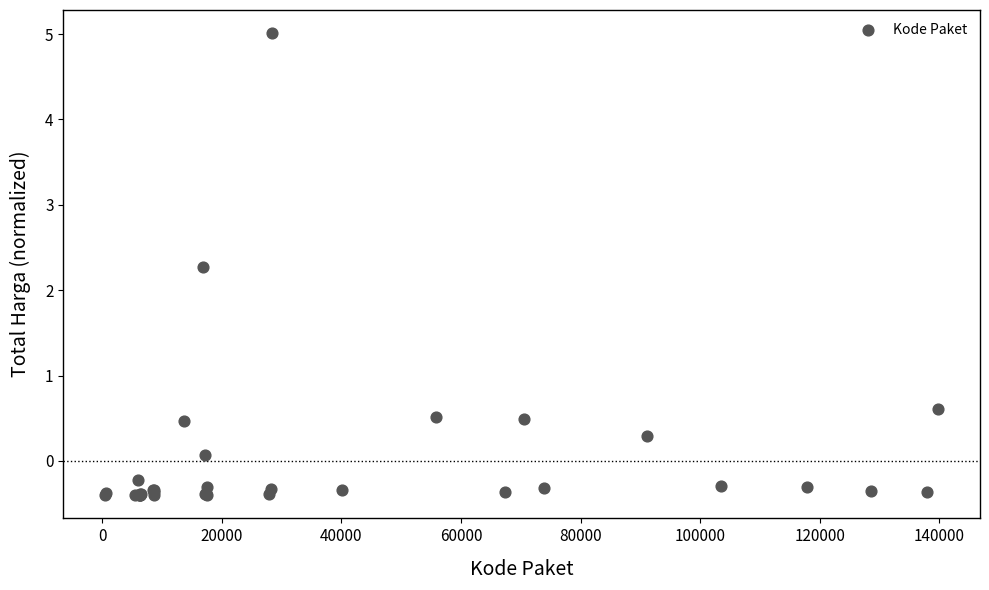

What Y value in the scatter plot is closest to 2?

2.3